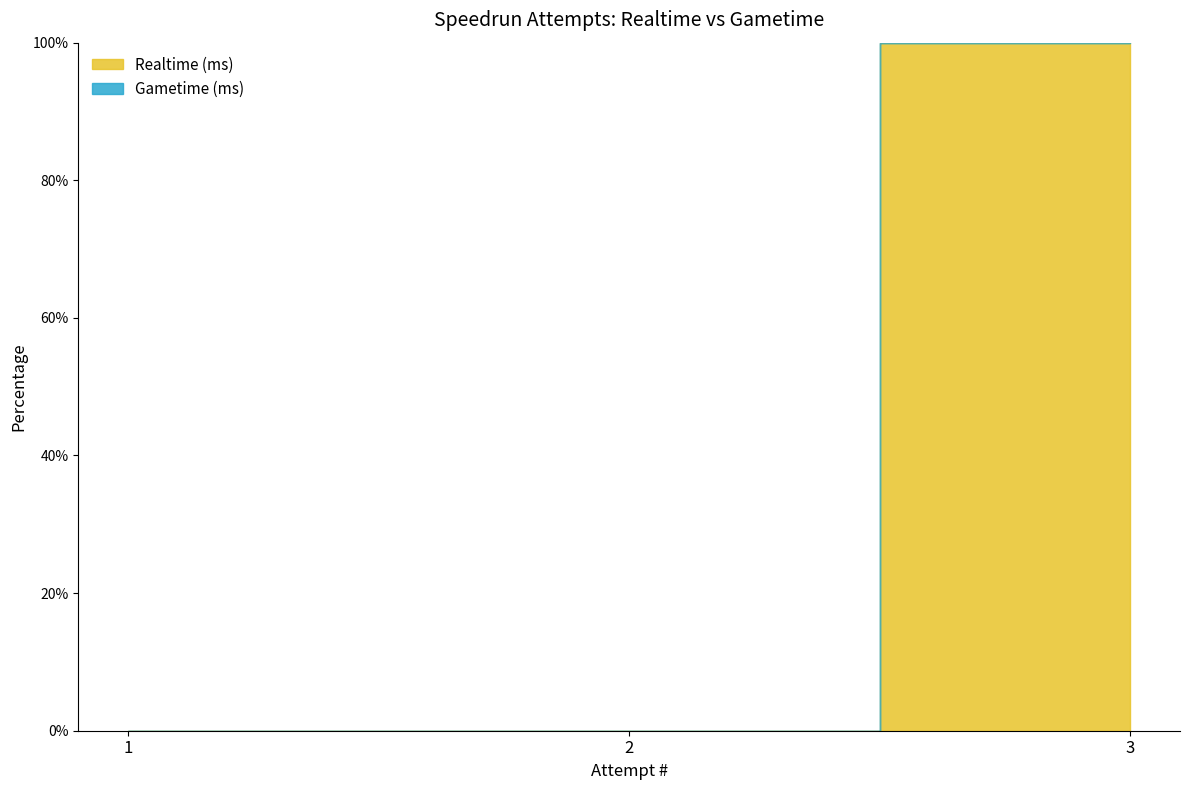

The value at 2 is -64. True or false?

False